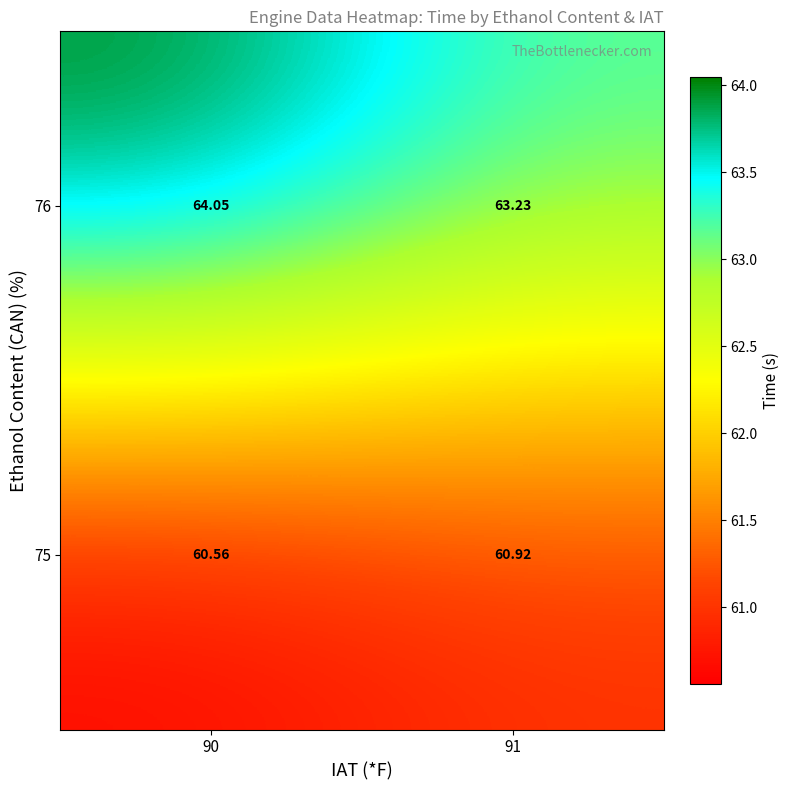

At which category is the sum across all series the highest?

90